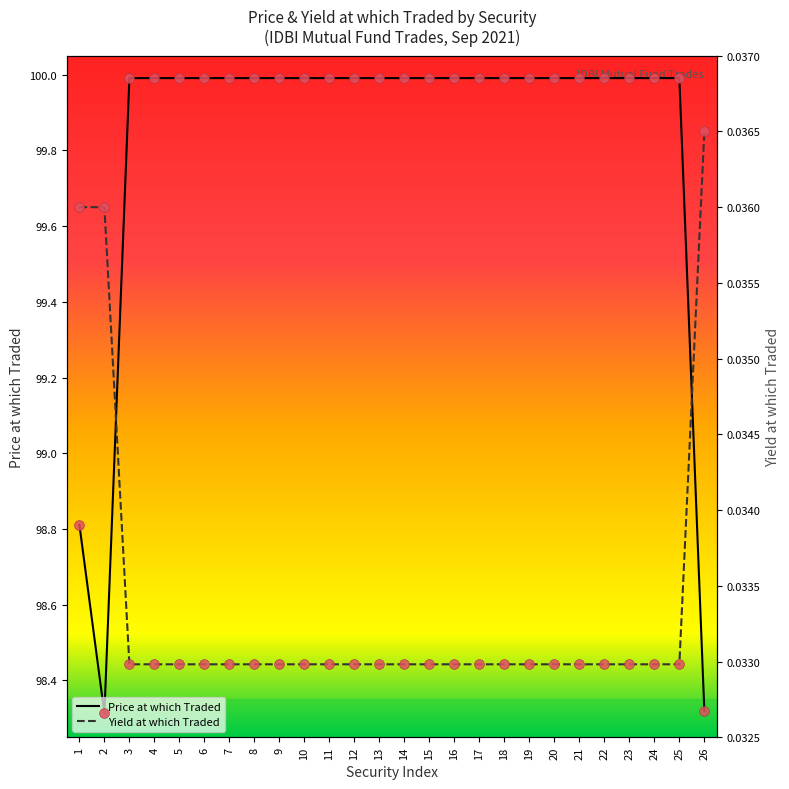

Which series has the largest total across all categories?

Price at which Traded